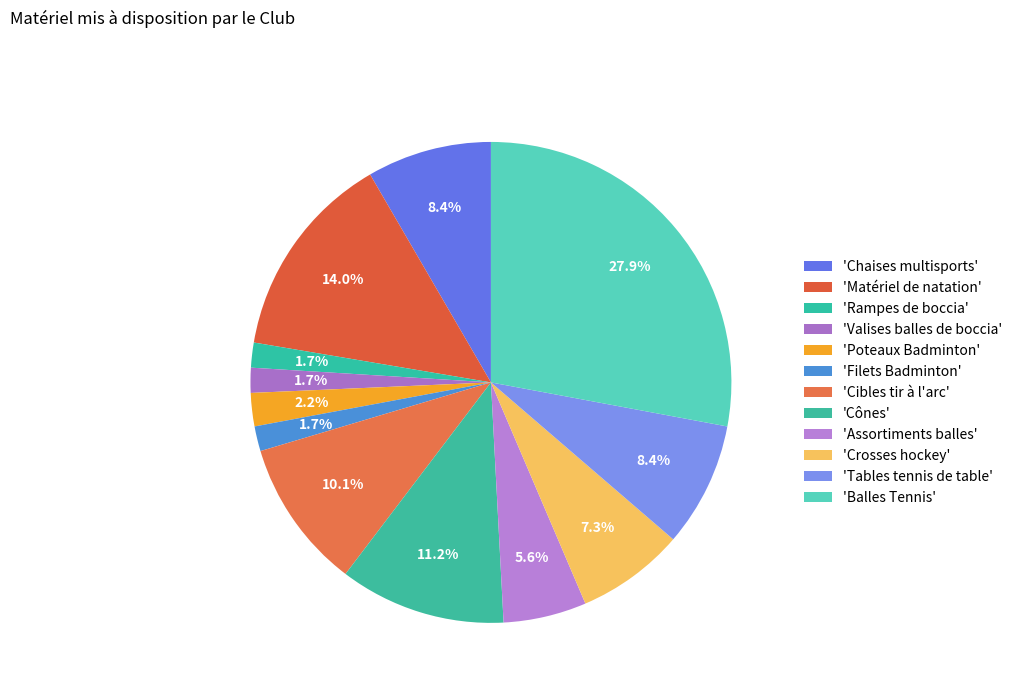

Count the number of slices in the pie.

12